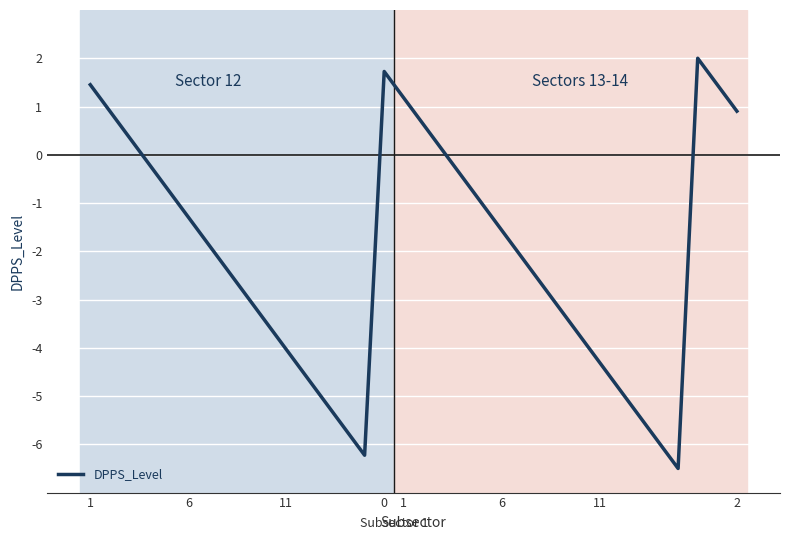

What is the maximum value shown in the chart?

2.0